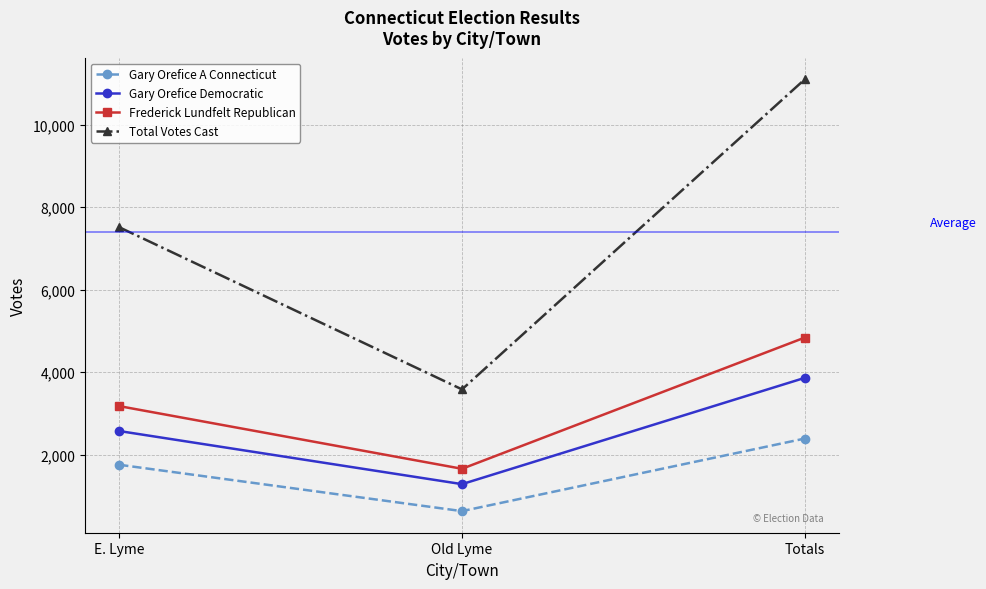

Rank the categories by Frederick Lundfelt Republican value from lowest to highest.

Old Lyme, E. Lyme, Totals